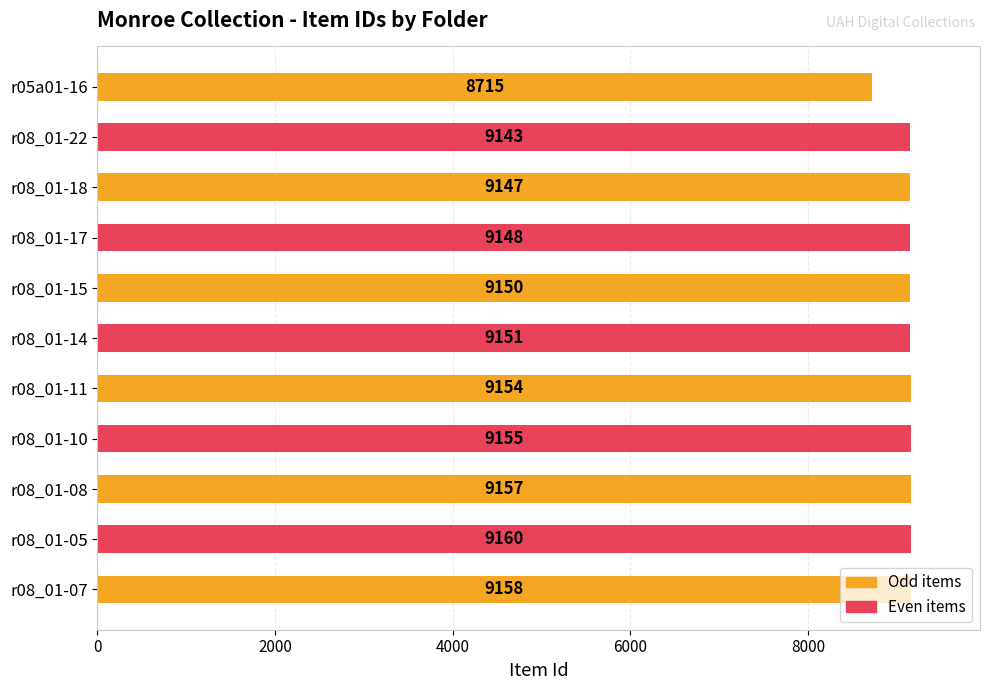

Is it true that the value at r08_01-18 is 9147?

True